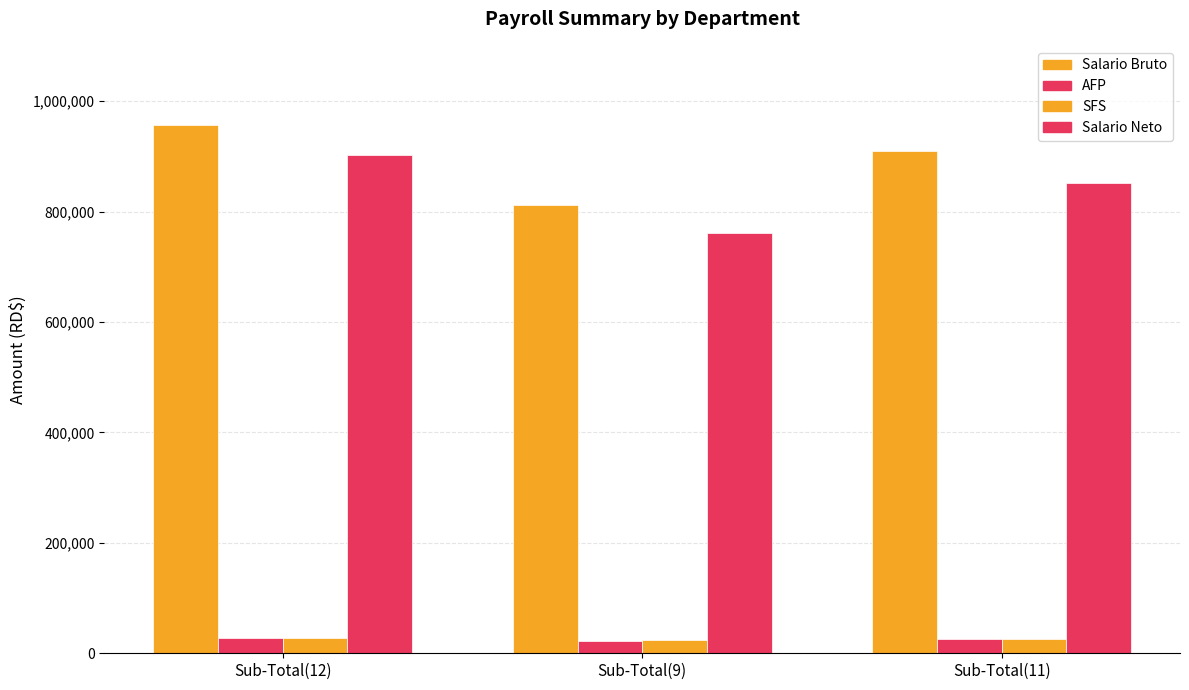

Reading left to right, what are all the values shown in this chart?

Salario Bruto: Sub-Total(12)=956732.3	Sub-Total(9)=811057.4	Sub-Total(11)=909486.4
AFP: Sub-Total(12)=27517.5	Sub-Total(9)=23089.0	Sub-Total(11)=26081.2
SFS: Sub-Total(12)=27458.2	Sub-Total(9)=23277.3	Sub-Total(11)=26102.2
Salario Neto: Sub-Total(12)=901756.6	Sub-Total(9)=761898.8	Sub-Total(11)=852649.1